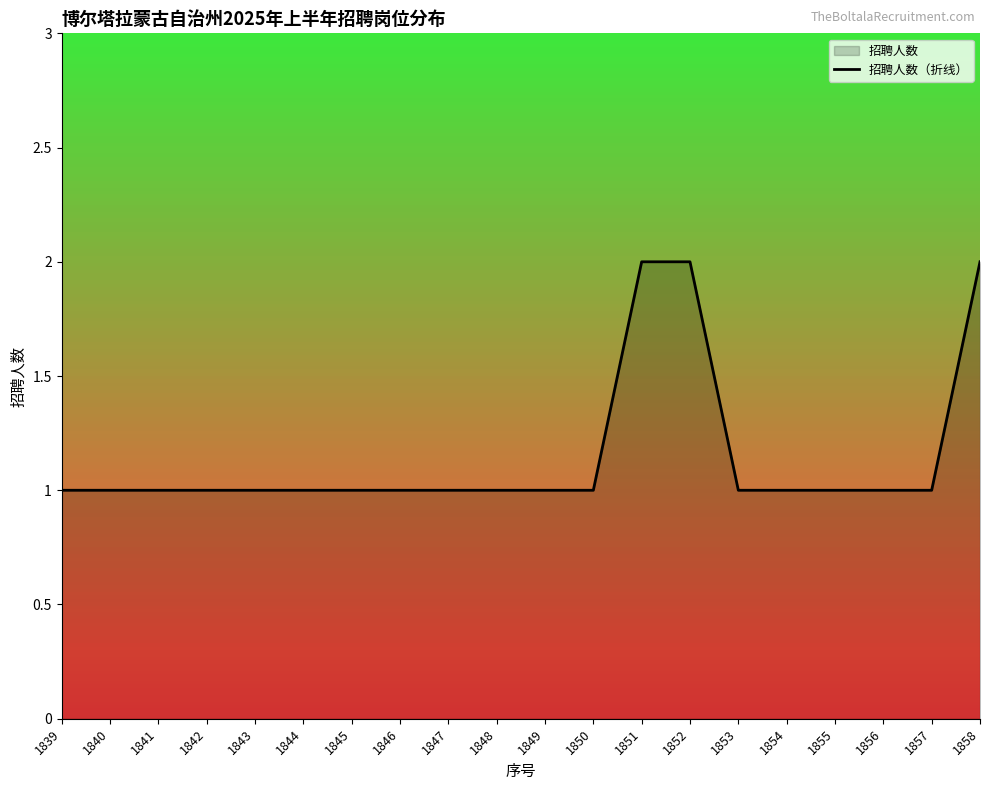

Count the number of values greater than 1.

3